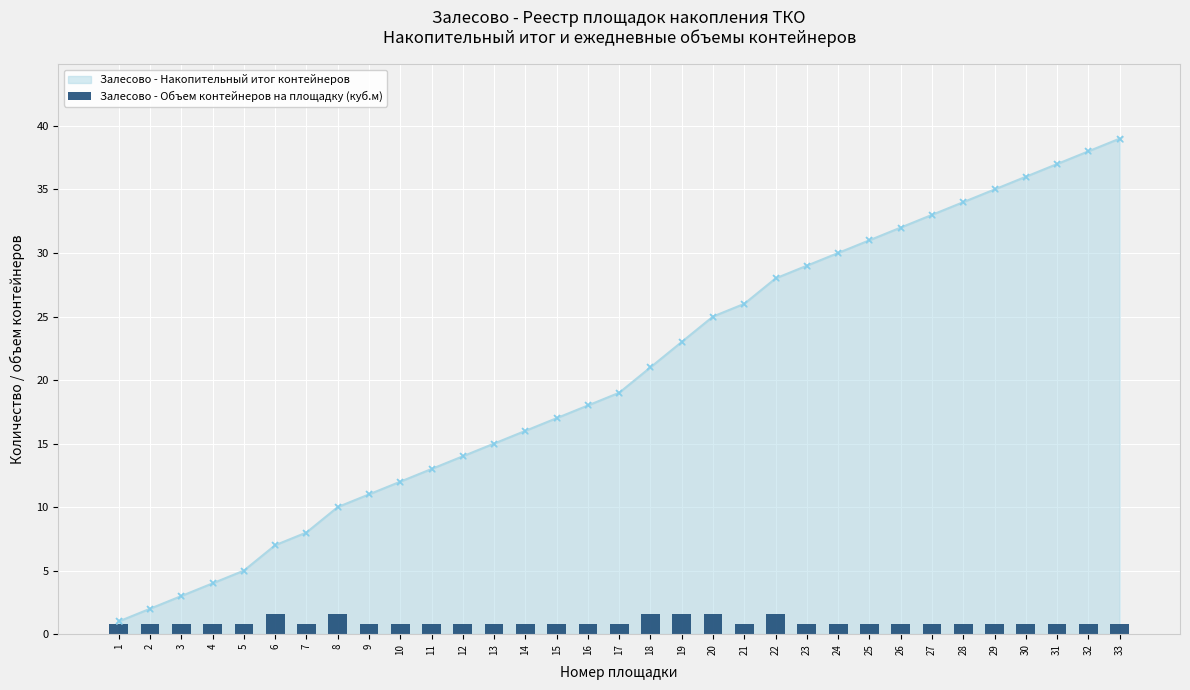

What is the smallest value displayed?

0.8